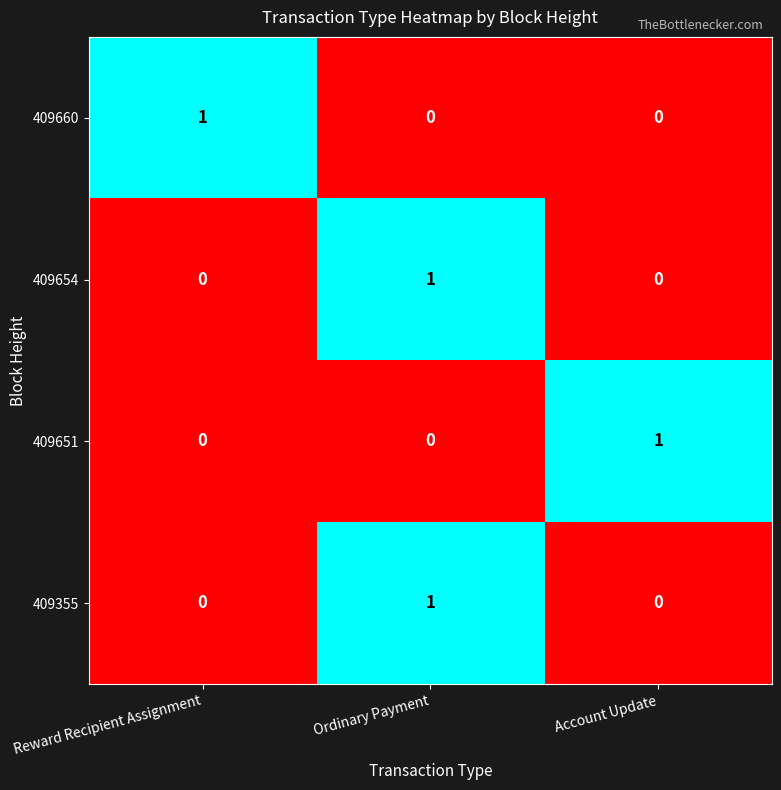

Count the 409660 values in the range 0 to 1.

3